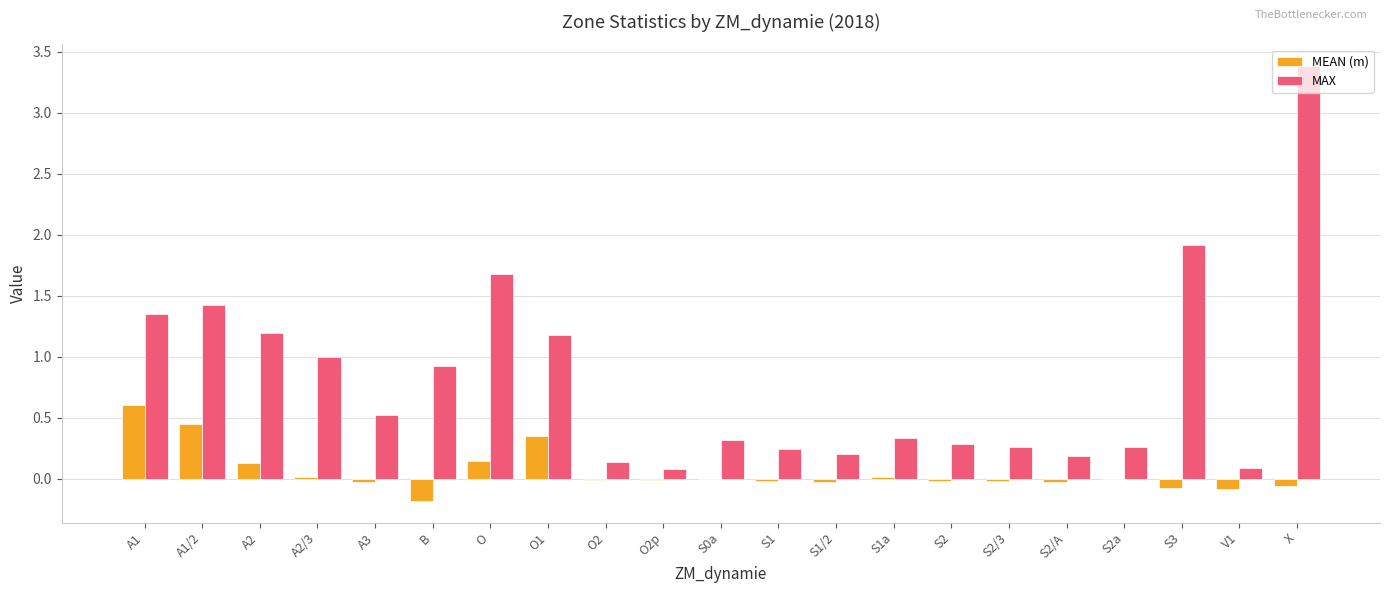

What is the maximum value shown in the chart?

3.4